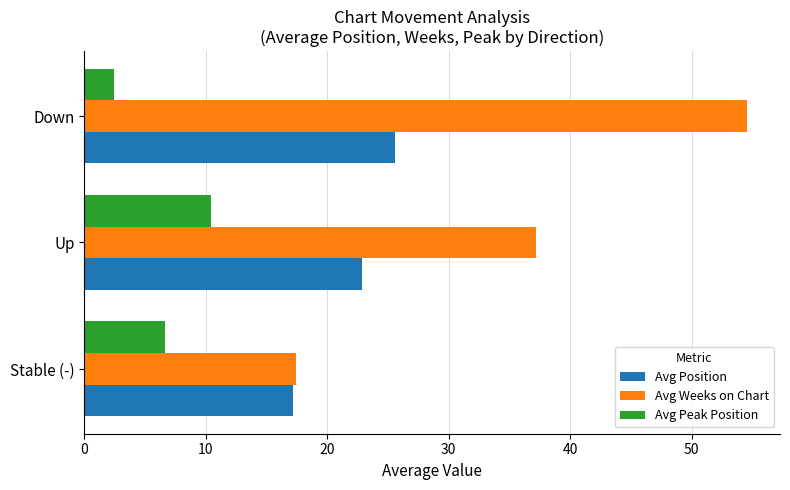

What is the sum of the Avg Position values at Stable (-) and Down?

42.7